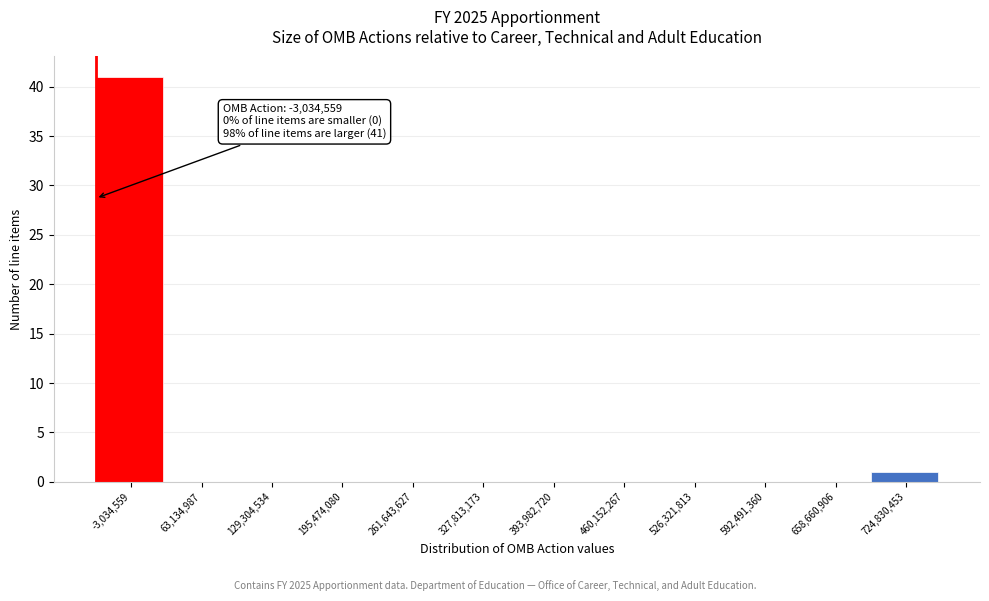

Reading left to right, list all the values displayed in this chart.

-3,034,559=41	63,134,987=0	129,304,534=0	195,474,080=0	261,643,627=0	327,813,173=0	393,982,720=0	460,152,267=0	526,321,813=0	592,491,360=0	658,660,906=0	724,830,453=1